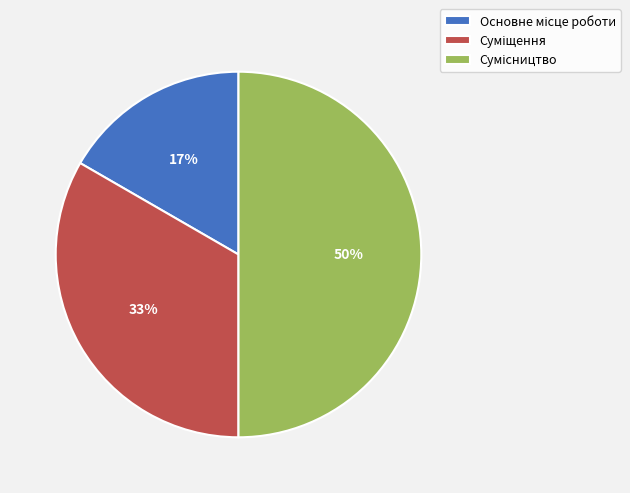

To the nearest percent, what is the difference between the largest and smallest slice percentages?

33%